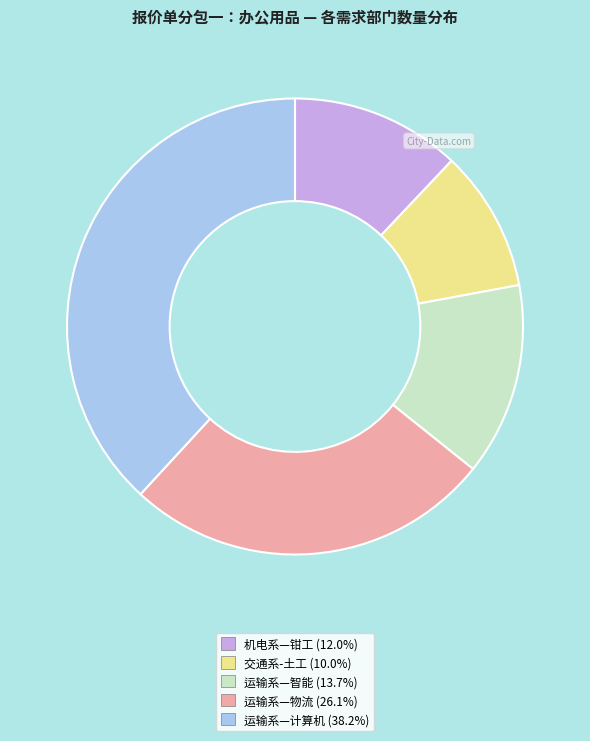

Is there any slice that represents more than half of the pie?

No